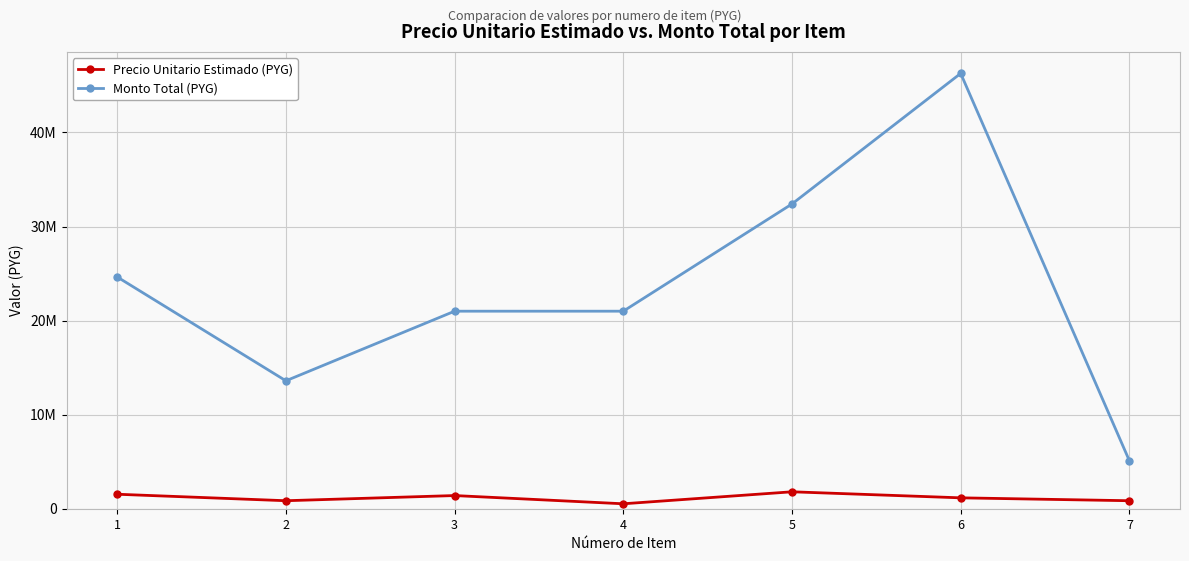

Reading left to right, extract all data points from this chart.

Precio Unitario Estimado (PYG): 1540000	850000	1400000	525000	1800000	1157000	850000
Monto Total (PYG): 24640000	13600000	21000000	21000000	32400000	46280000	5100000